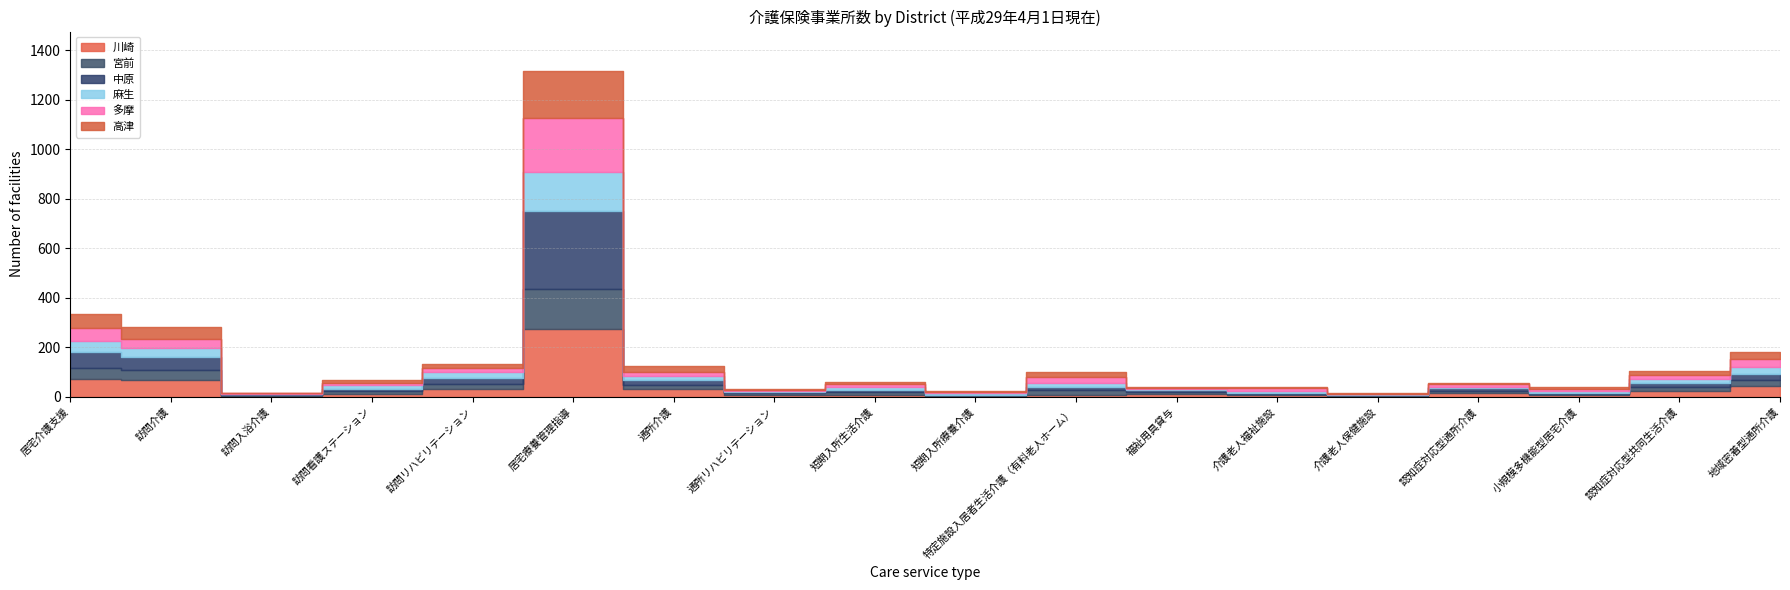

How many interior local peaks does the 川崎 series have?

3